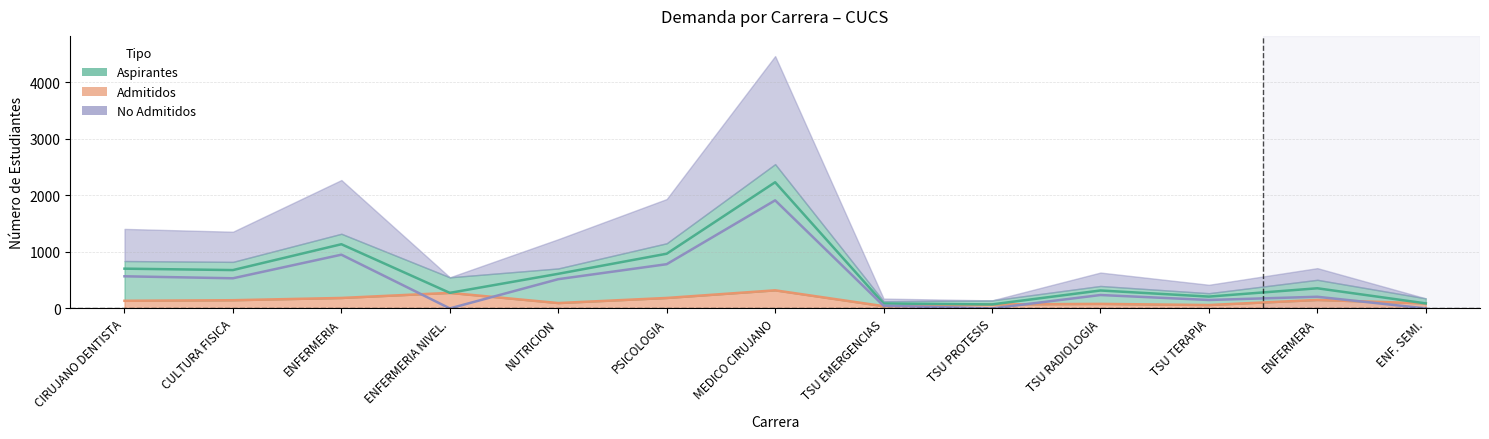

True or false: no_admitidos and aspirantes cross at least once.

False